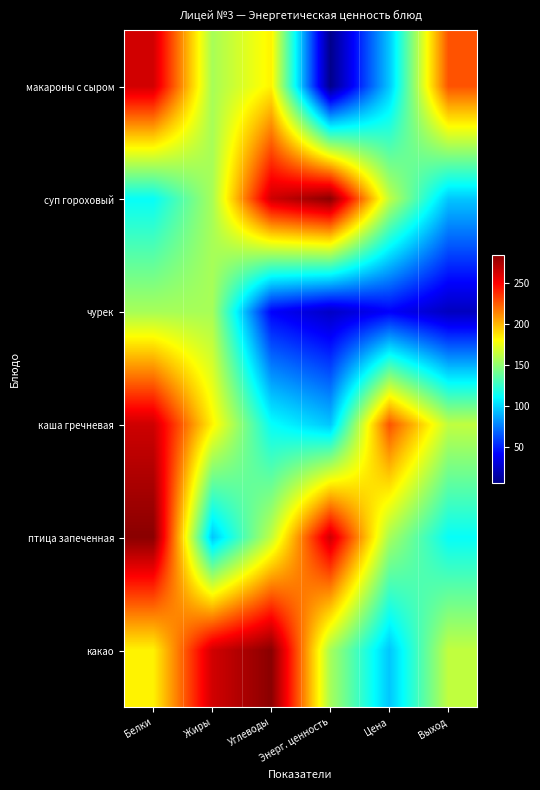

Reading left to right, list all the values displayed in this chart.

макароны с сыром: Белки=263.0	Жиры=156.0	Углеводы=183.0	Энерг. ценность=6.0	Цена=95.0	Выход=227.0
суп гороховый: Белки=112.0	Жиры=156.0	Углеводы=264.0	Энерг. ценность=284.4	Цена=163.0	Выход=95.0
чурек: Белки=156.0	Жиры=156.0	Углеводы=40.5	Энерг. ценность=23.9	Цена=40.0	Выход=21.9
каша гречневая: Белки=264.0	Жиры=183.0	Углеводы=112.0	Энерг. ценность=95.0	Цена=227.0	Выход=163.0
птица запеченная: Белки=284.4	Жиры=95.0	Углеводы=163.0	Энерг. ценность=264.0	Цена=156.0	Выход=112.0
какао: Белки=183.0	Жиры=263.0	Углеводы=284.4	Энерг. ценность=156.0	Цена=95.0	Выход=163.0